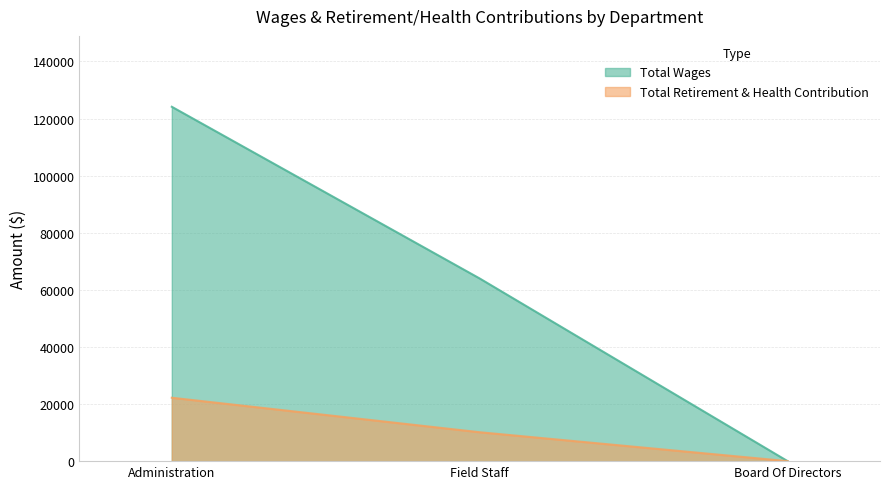

Does the chart display data point markers on the line(s)?

No